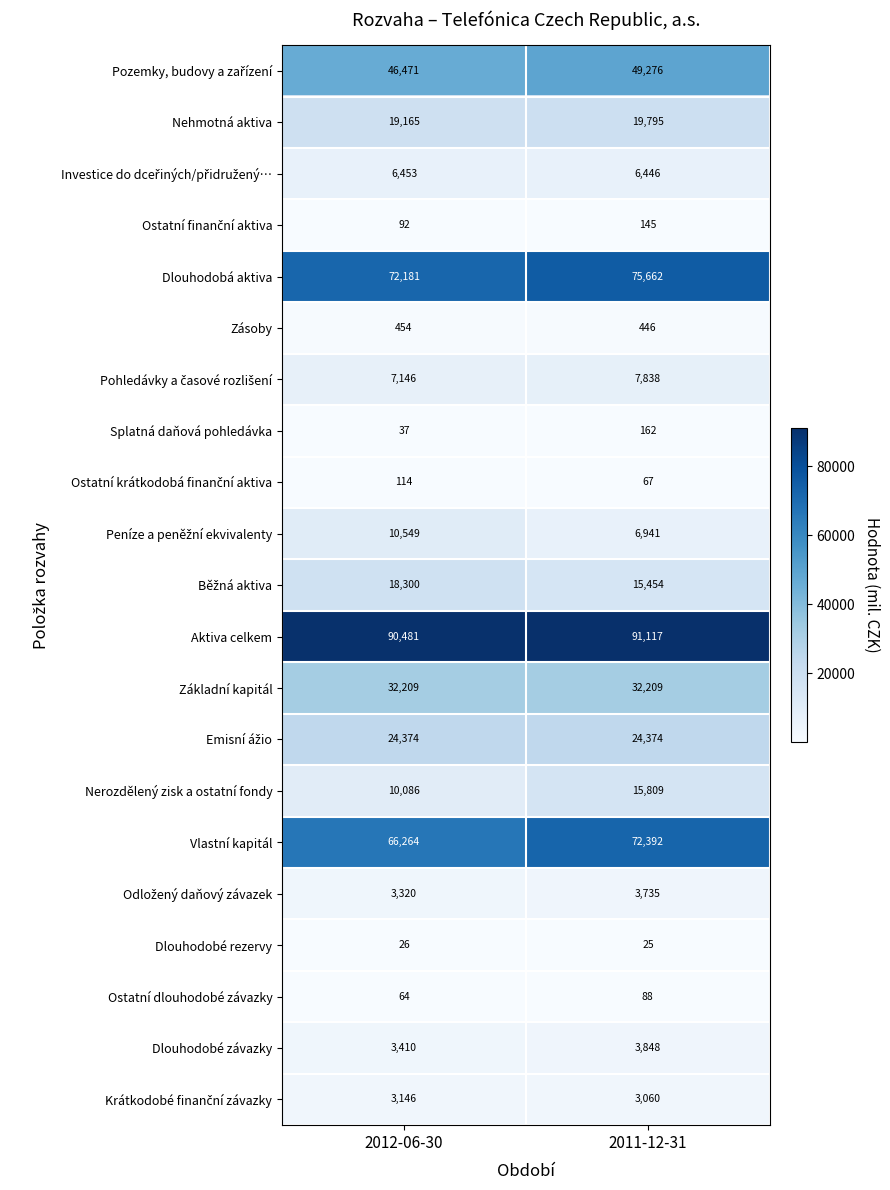

The value of Zásoby at 2012-06-30 is 454. True or false?

True